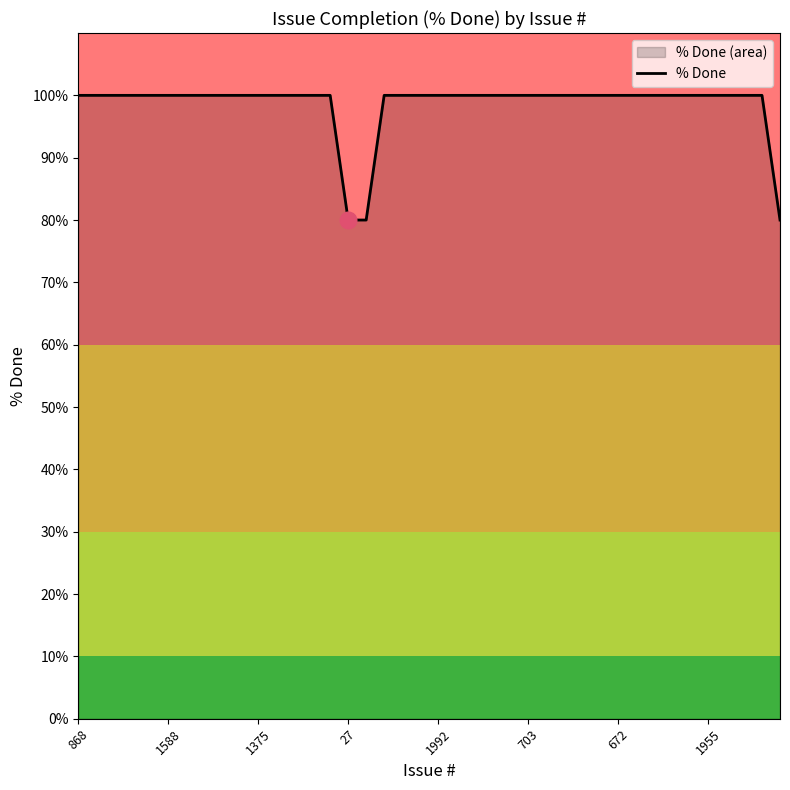

What is the change in value from 26 to 39?

-20